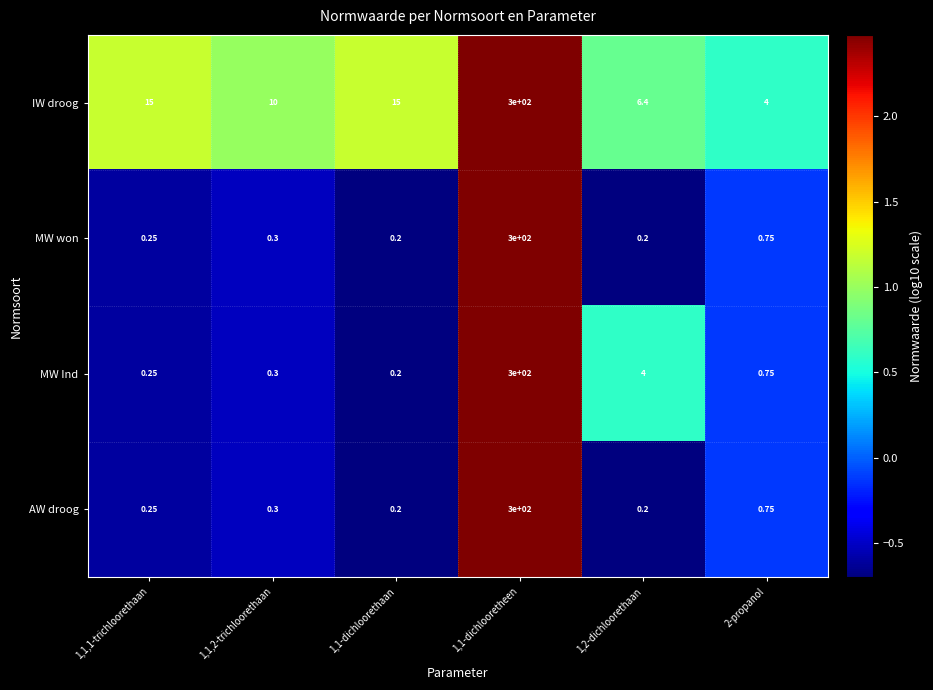

Is the value of IW droog at 1,1-dichloorethaan greater than the value of MW Ind at 2-propanol?

Yes